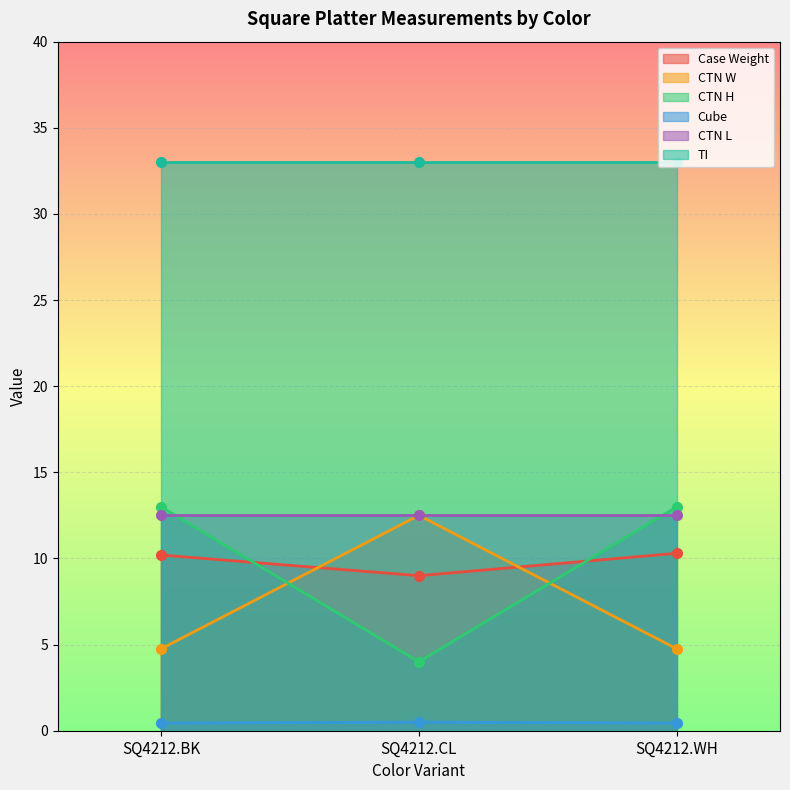

Where is Cube nearest to the value 0?

SQ4212.BK